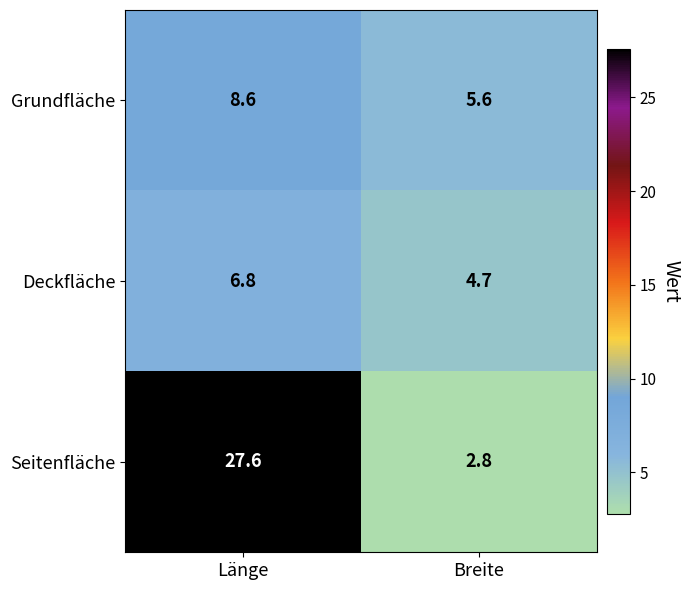

True or false: Grundfläche has a value of 3.5 at Länge.

False